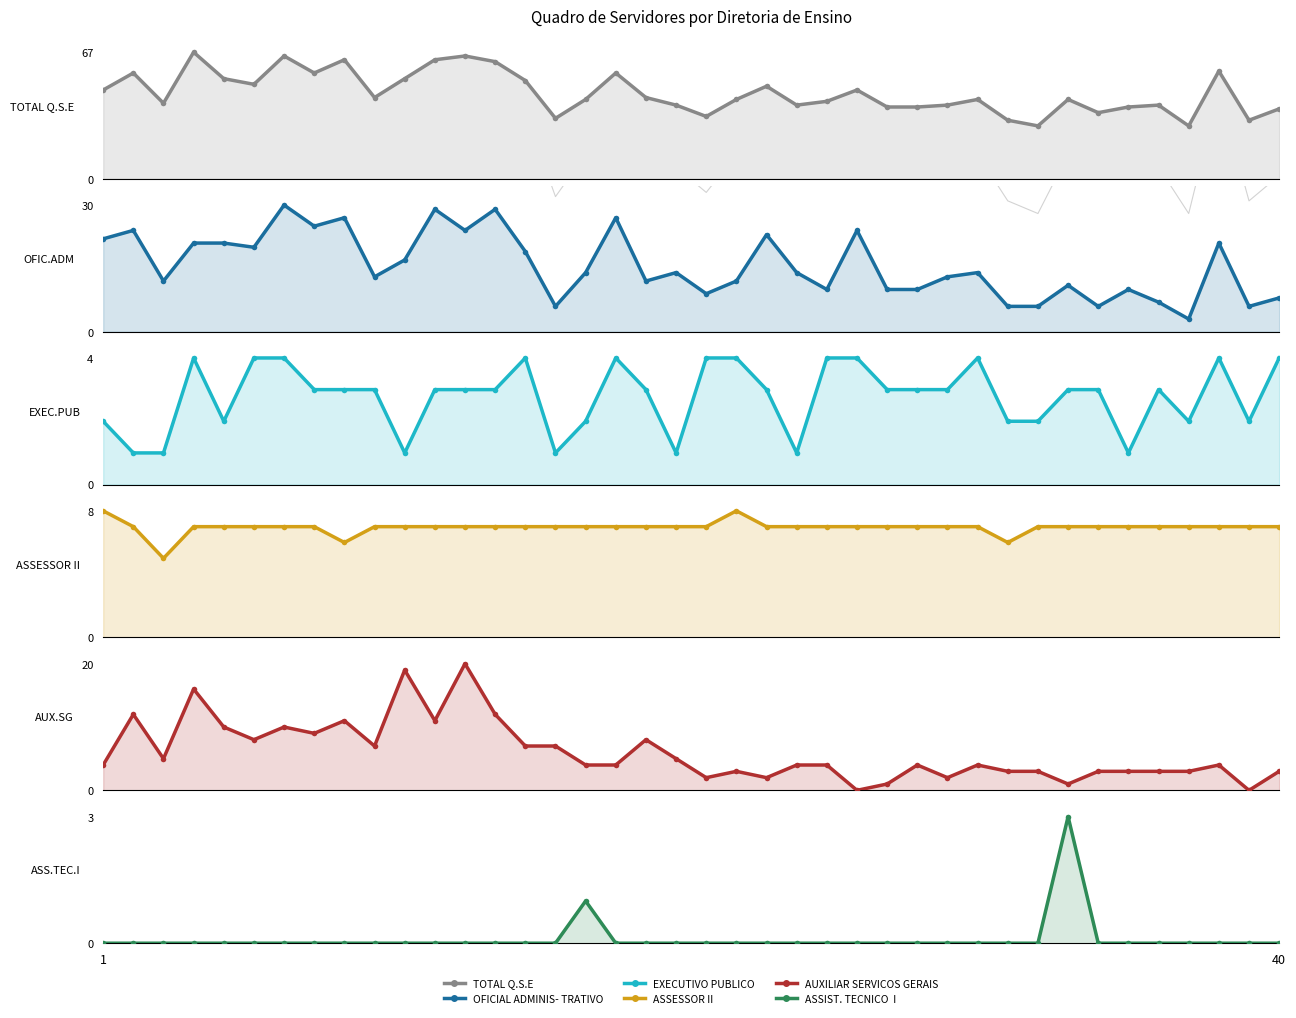

What is the difference between the maximum and minimum values in the OFICIAL ADMINIS- TRATIVO series?

27